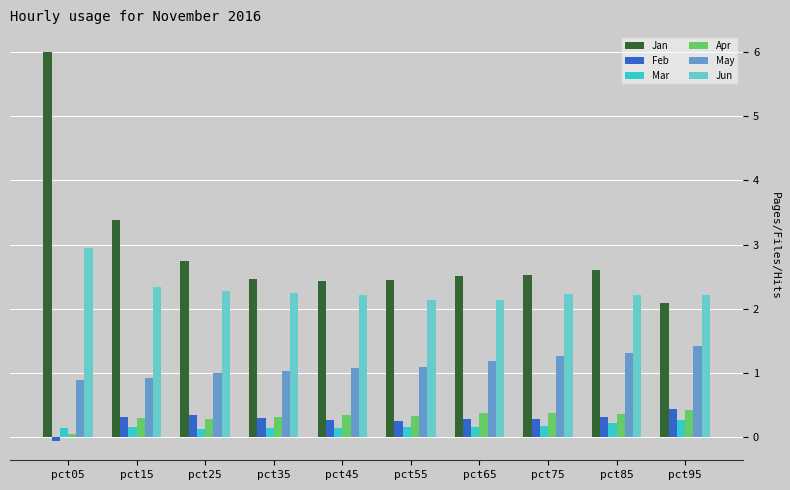

What is the spread (max minus min) of values at pct45?

2.3